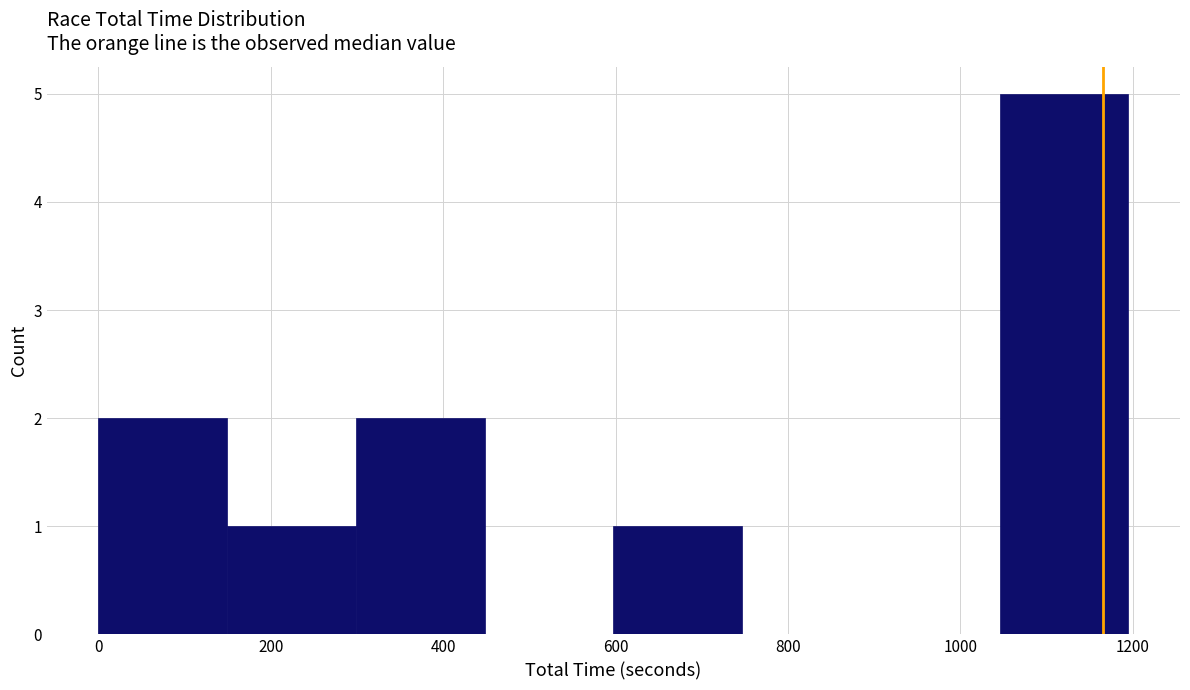

Over which range of the x-axis is the bar tallest?

1040 to 1200